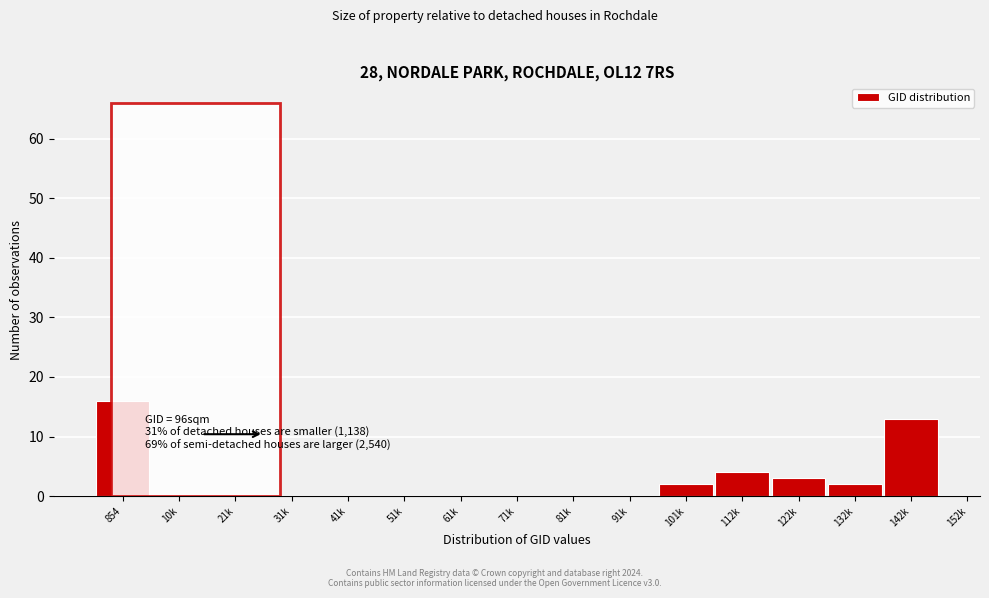

Reading left to right, transcribe all the data shown in this chart.

854=16	10k=0	21k=0	31k=0	41k=0	51k=0	61k=0	71k=0	81k=0	91k=0	101k=2	112k=4	122k=3	132k=2	142k=13